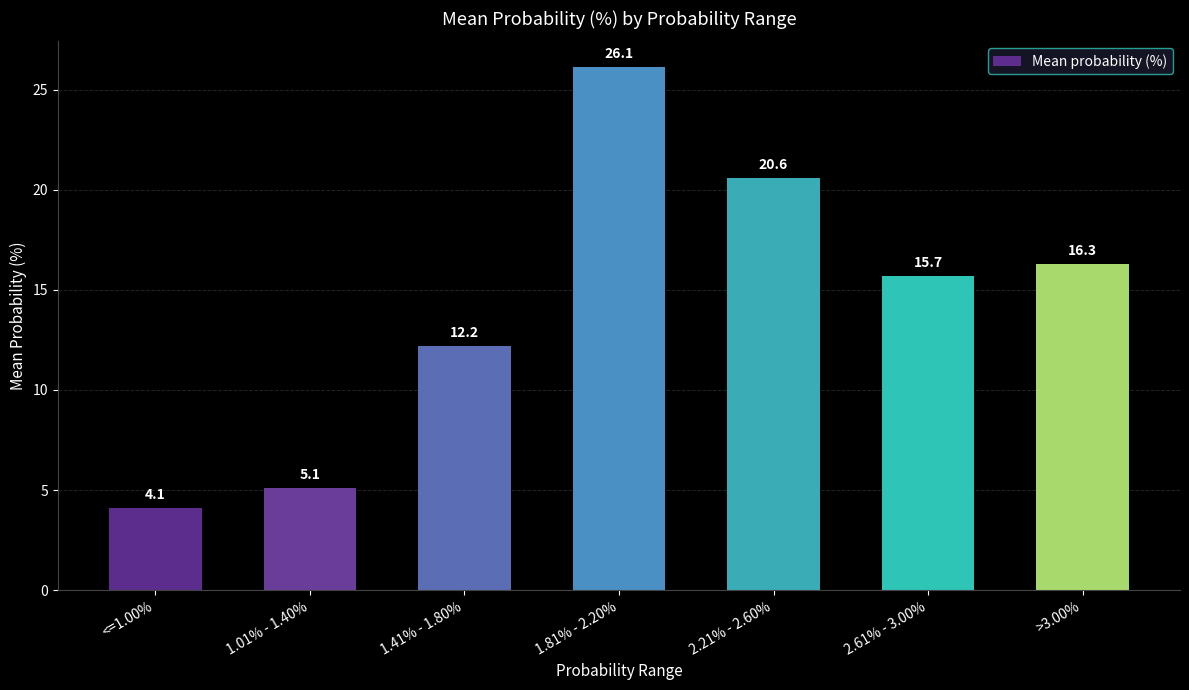

What is the change in value from <=1.00% to 1.41% - 1.80%?

+8.1